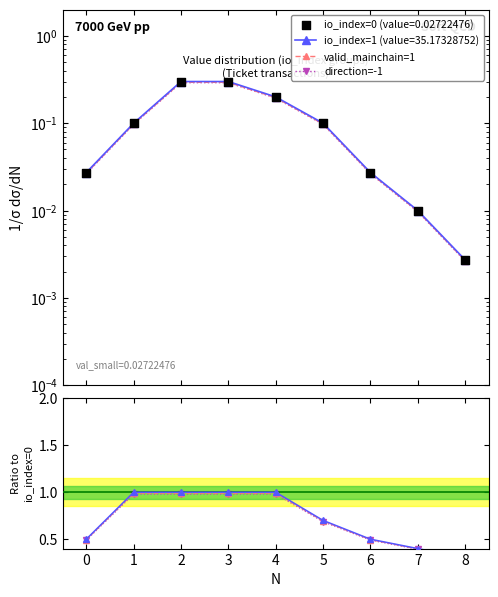

Which series reaches the minimum Y coordinate?

direction=-1